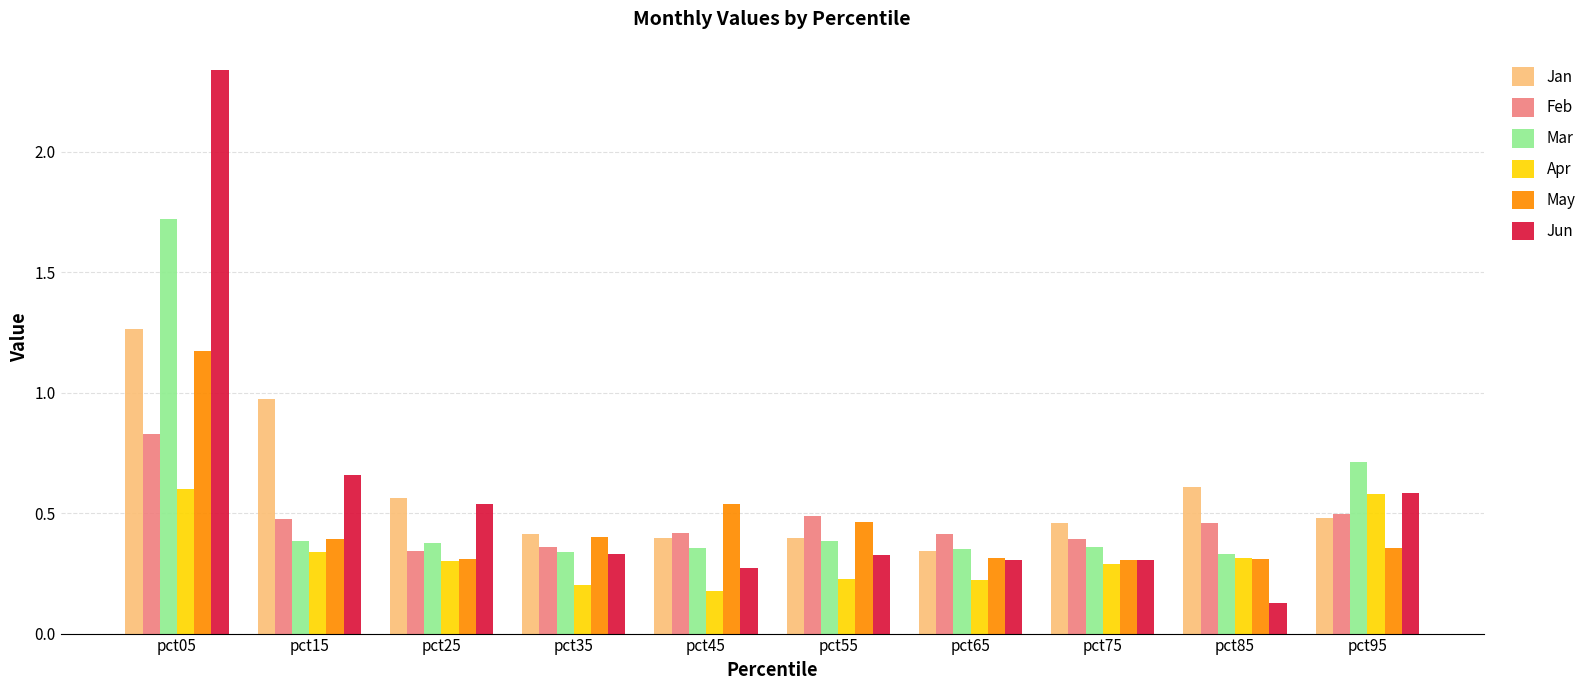

The value of Jun at pct65 is 0.3. True or false?

True